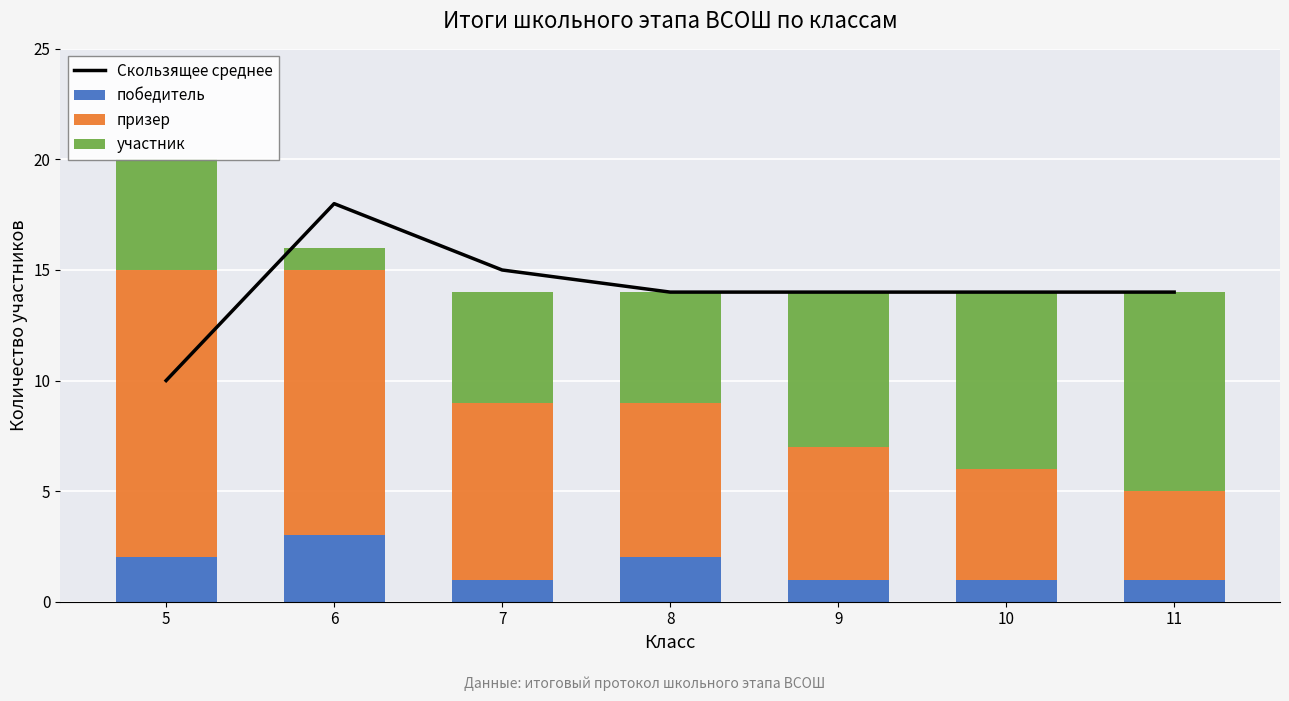

At which label is победитель closest to 2?

5